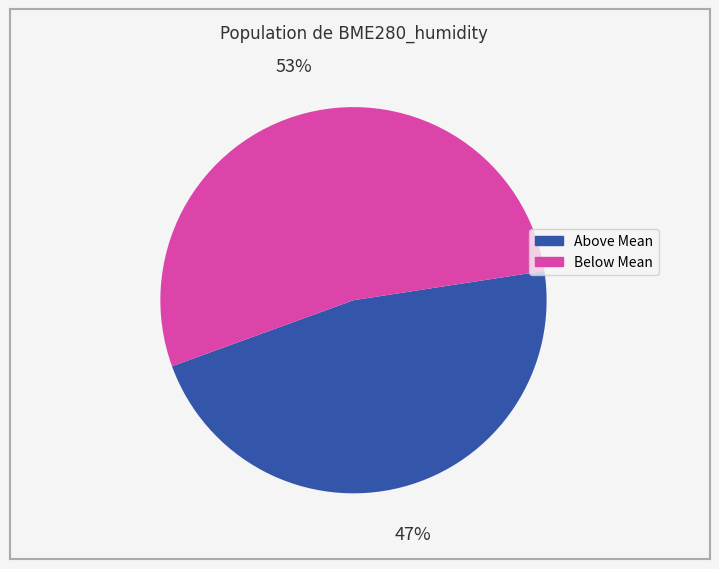

Does any single category account for the majority?

Yes